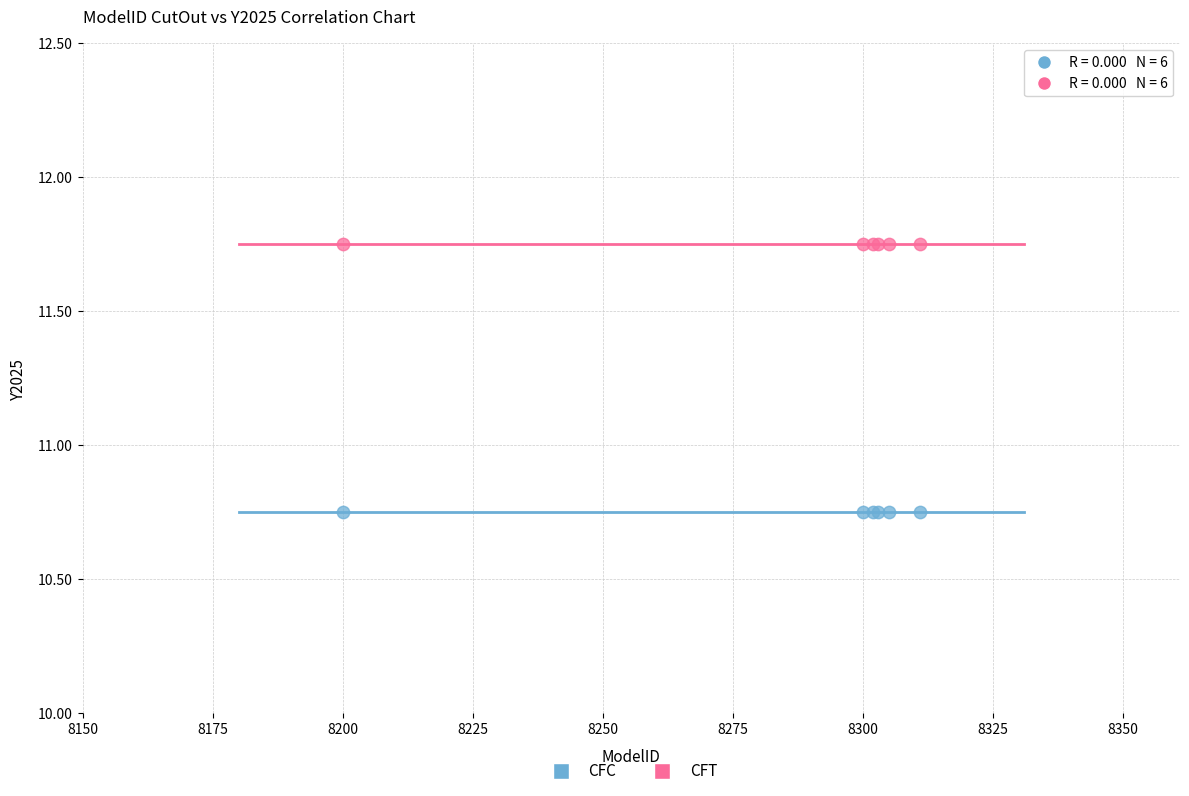

Which series reaches the minimum Y coordinate?

CFC